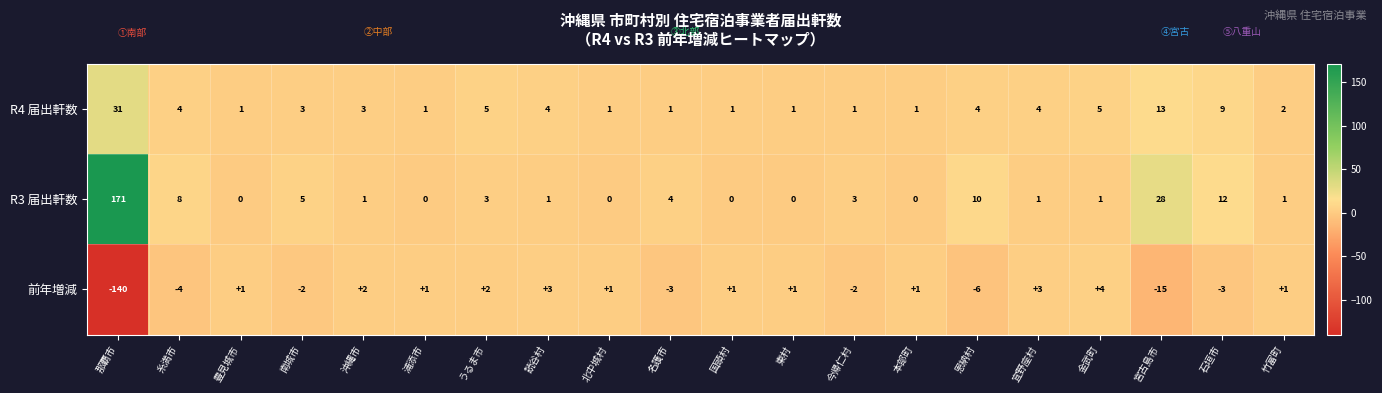

Rank the series by their average value, from highest to lowest.

R3 届出軒数, R4 届出軒数, 前年増減